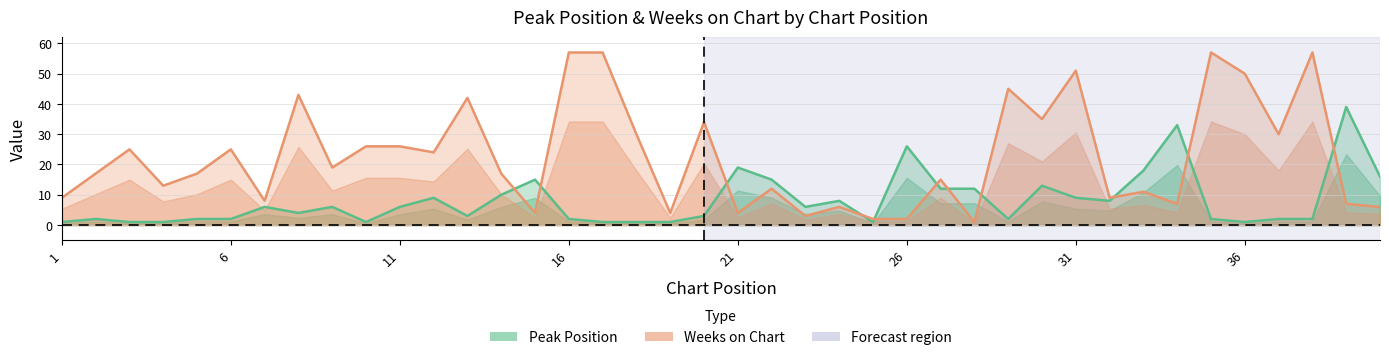

How many values in the Weeks on Chart series exceed 17?

19